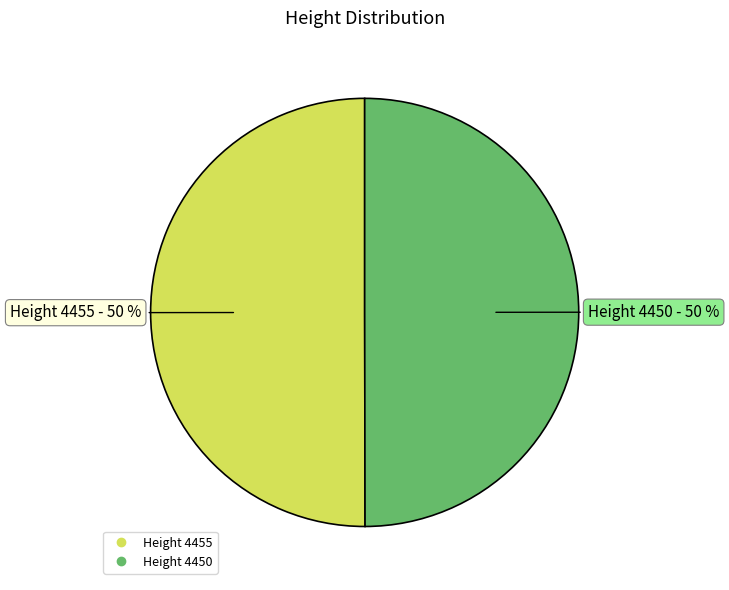

To the nearest percent, what is the average slice percentage?

50%